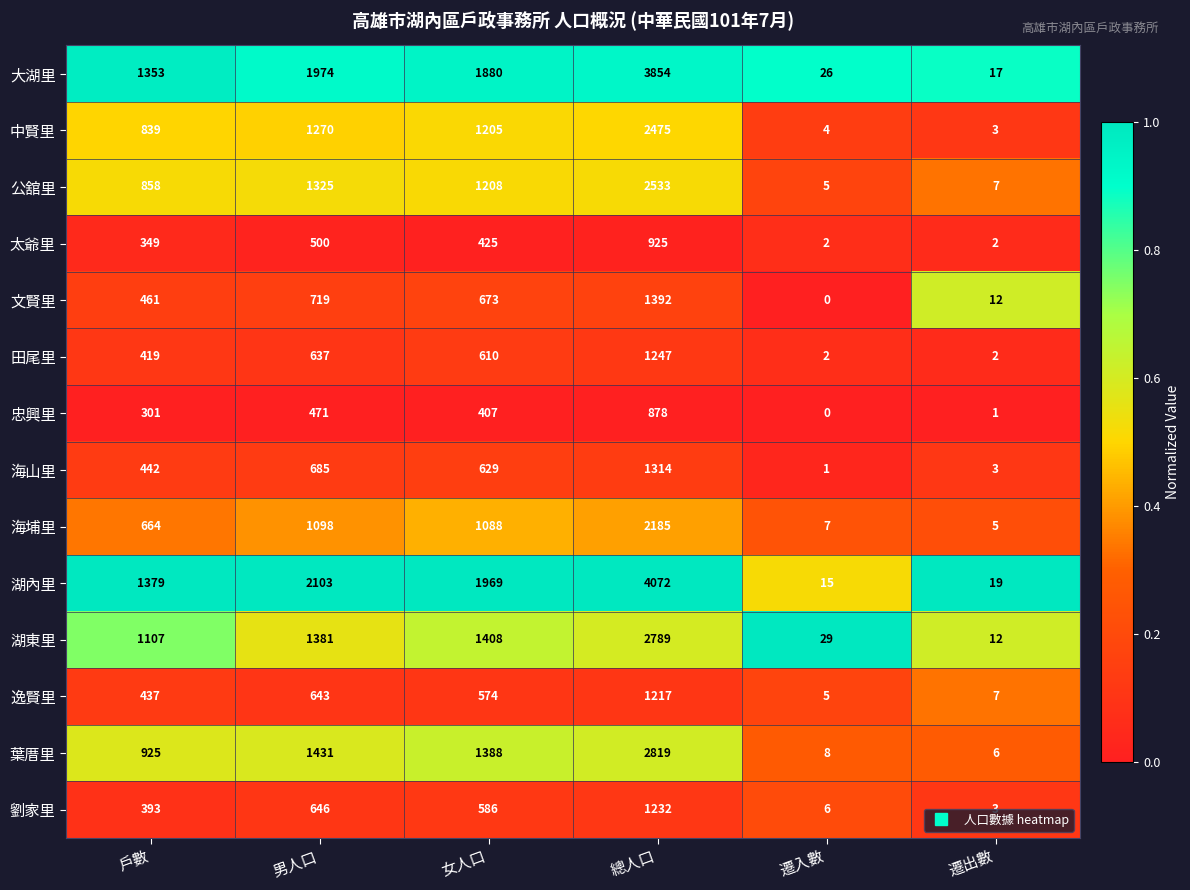

At which label is 葉厝里 closest to 1412?

男人口